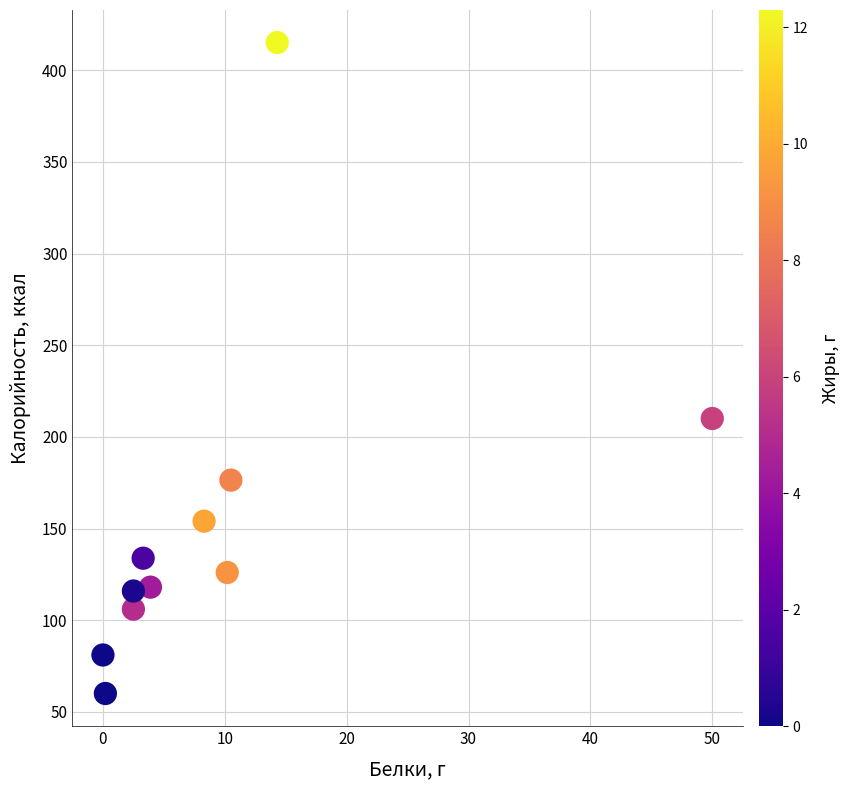

What is the average X value?

9.6